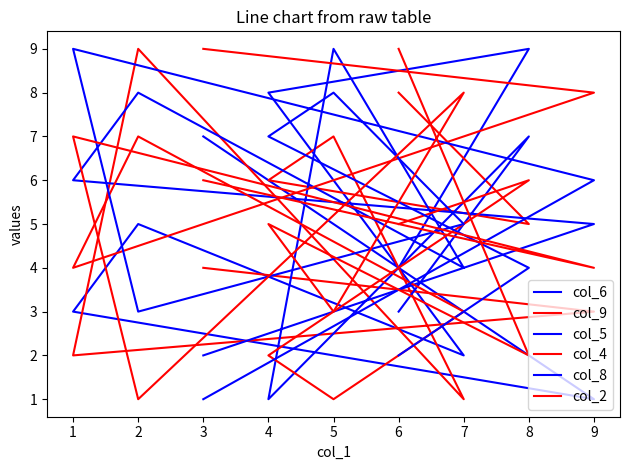

Is this an area chart (filled region under the line)?

No